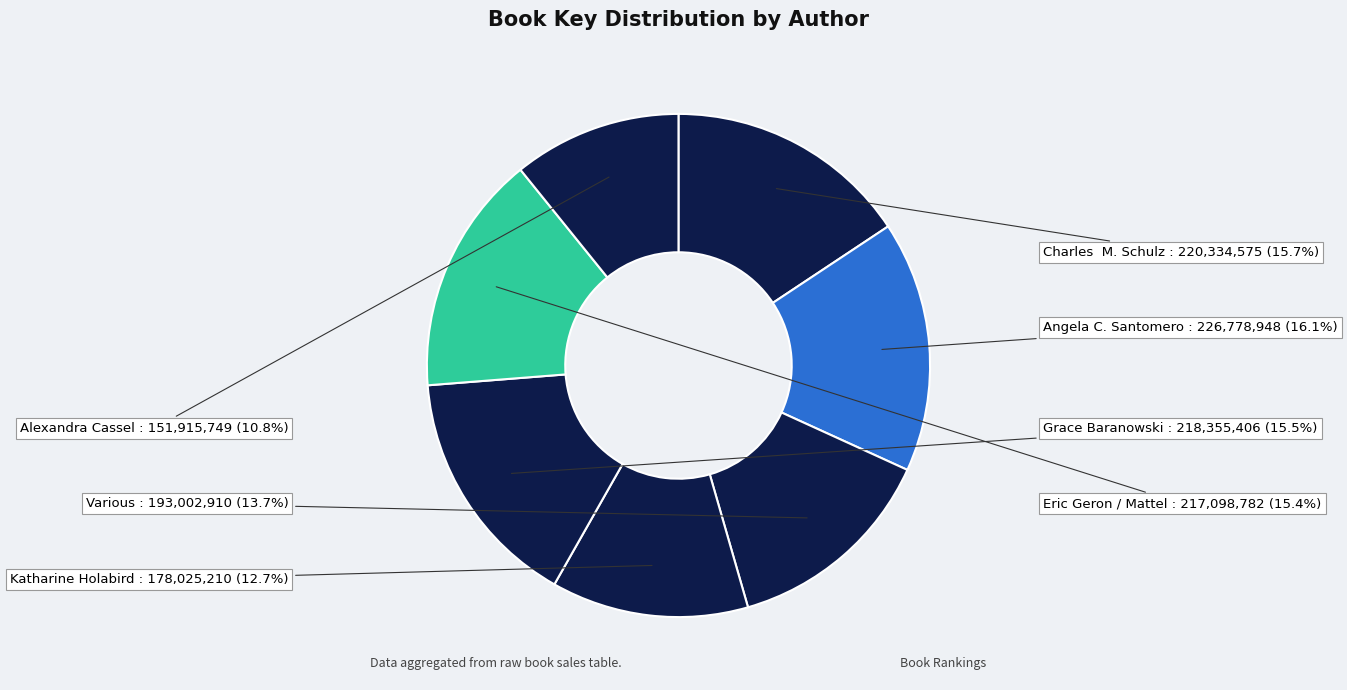

How many slices are in this pie chart?

7